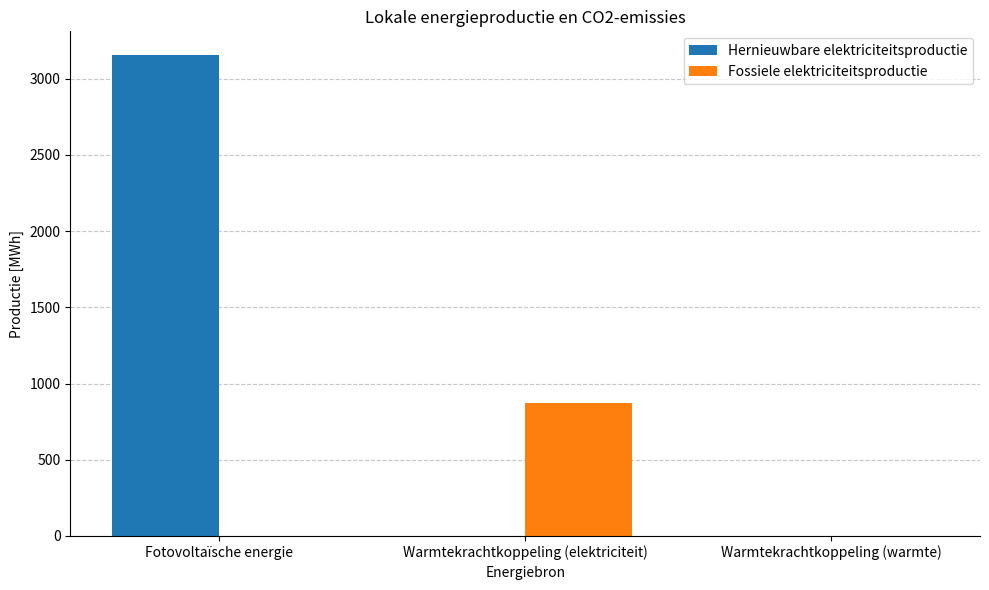

What is the spread (max minus min) of values at Warmtekrachtkoppeling (elektriciteit)?

873.4